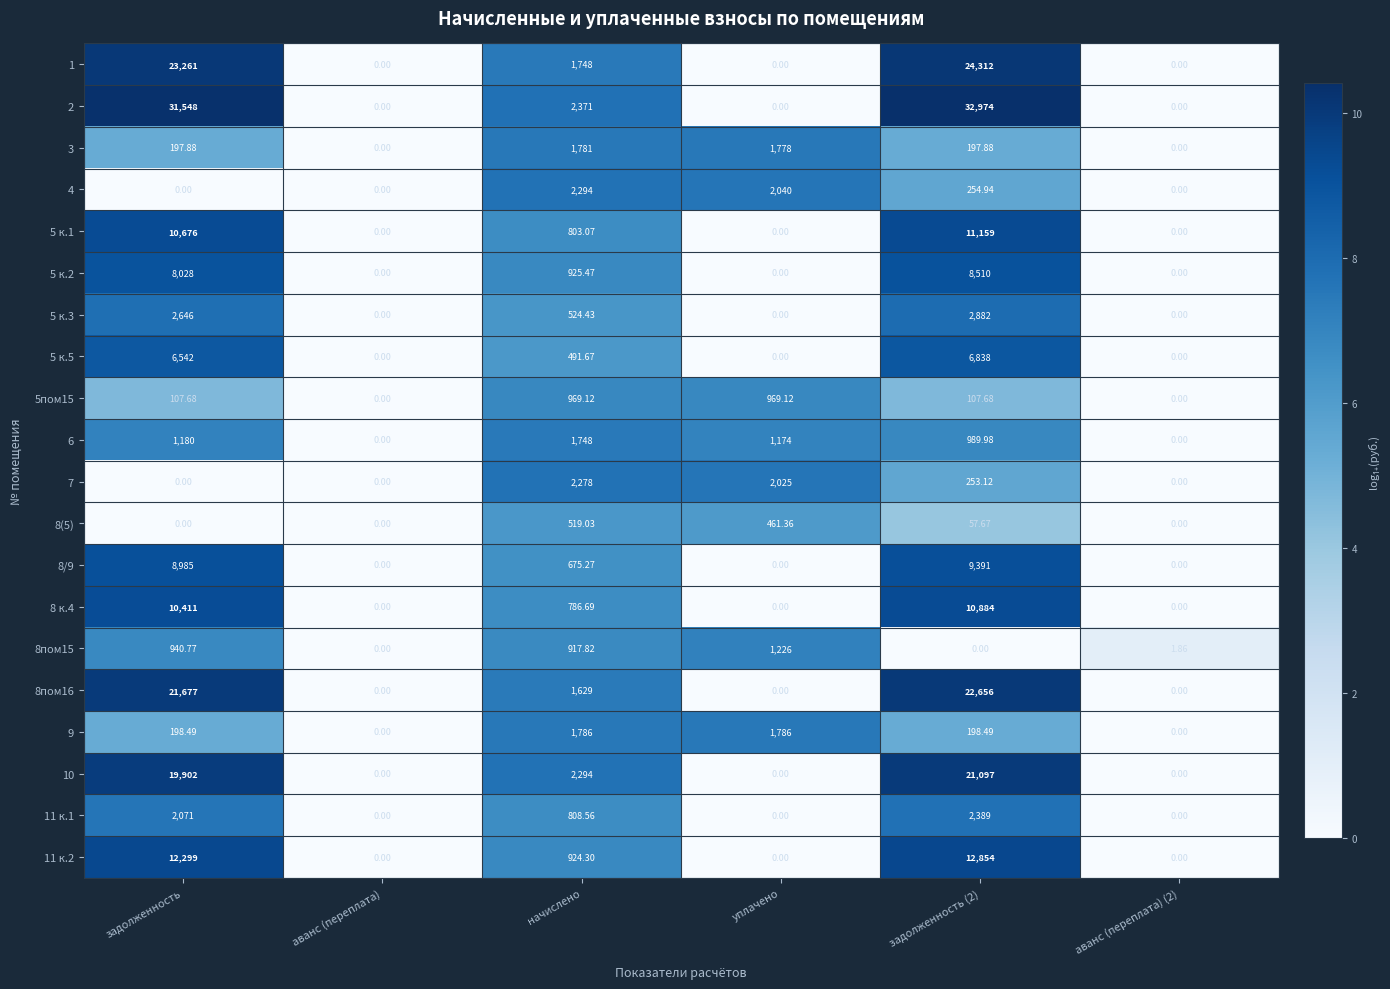

At which label does 4 first exceed 254?

начислено